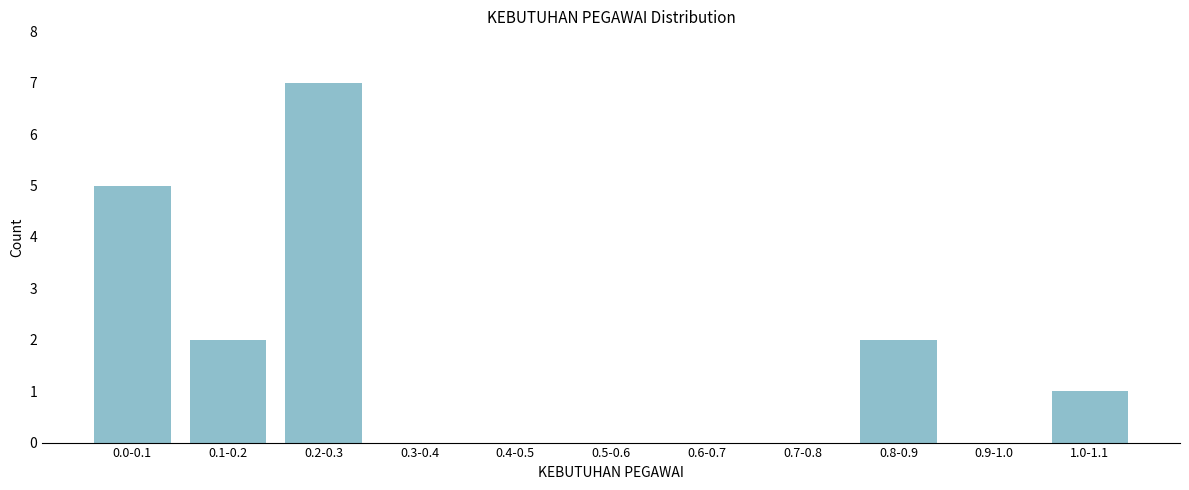

Reading left to right, what are all the values shown in this chart?

0.0-0.1=5	0.1-0.2=2	0.2-0.3=7	0.3-0.4=0	0.4-0.5=0	0.5-0.6=0	0.6-0.7=0	0.7-0.8=0	0.8-0.9=2	0.9-1.0=0	1.0-1.1=1